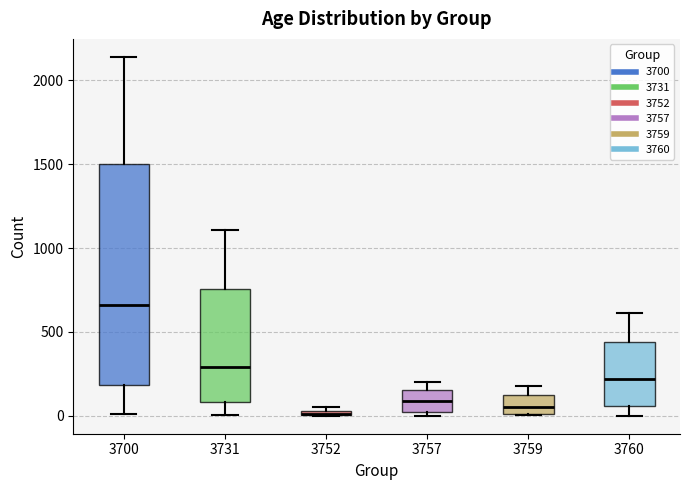

Where is the upper edge of the box at x = 3731 on the y-axis? The values are not printed on the chart, so give them approximately, as read against the axis.

750